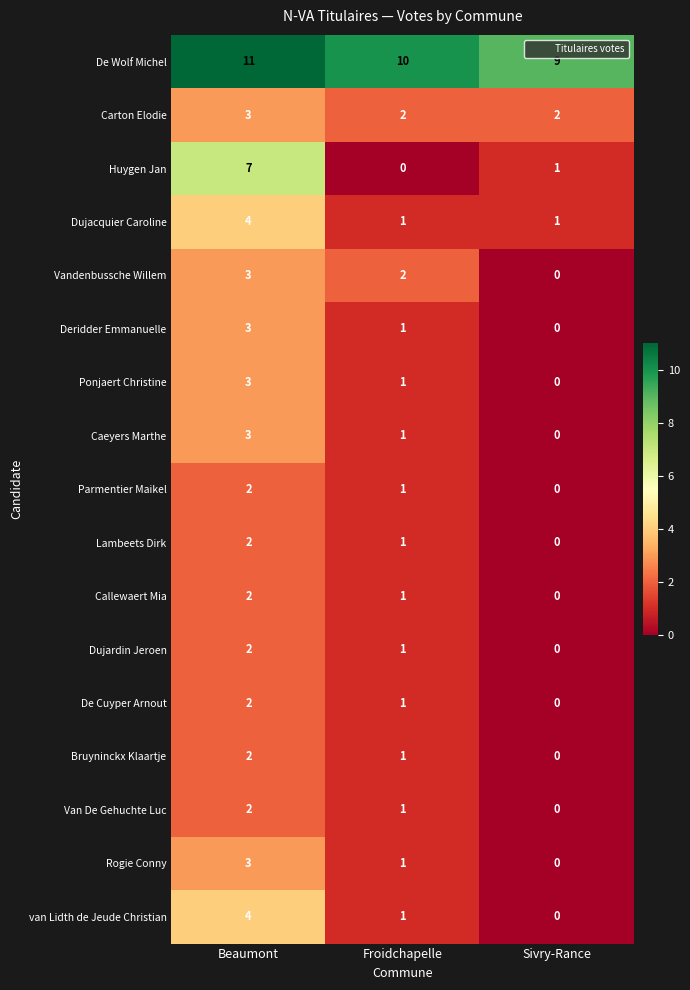

What is the total value across all series at Beaumont?

58